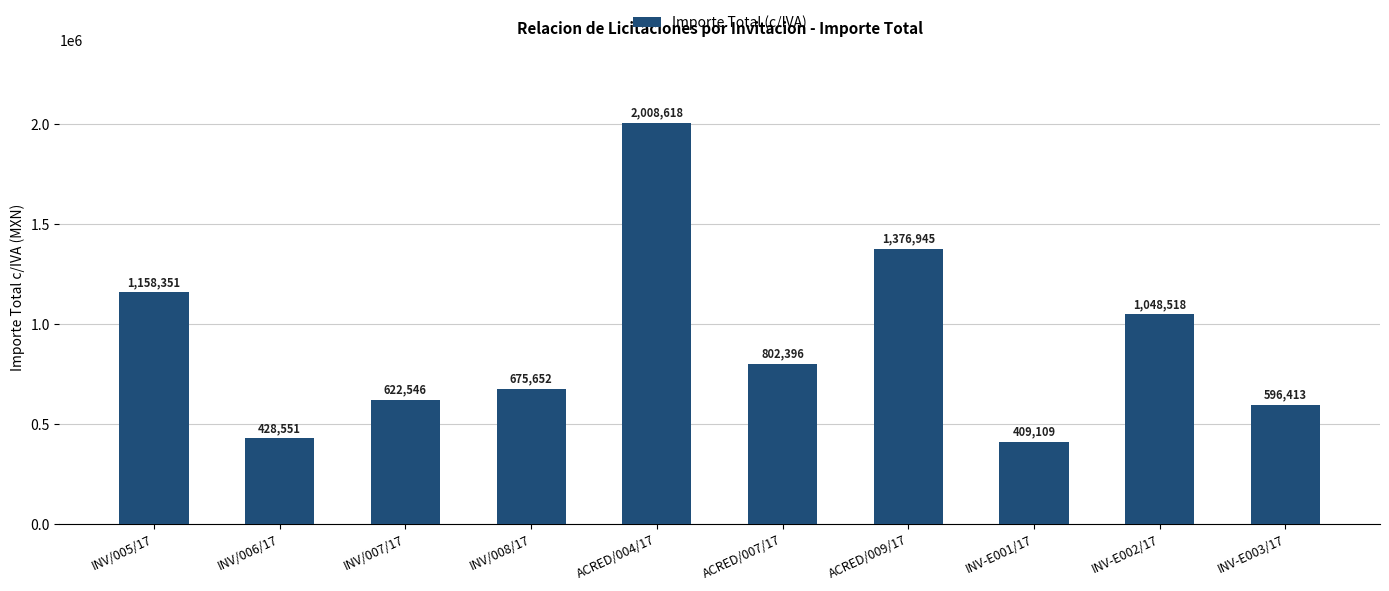

True or false: the data shows 675652.5 at INV/008/17.

True